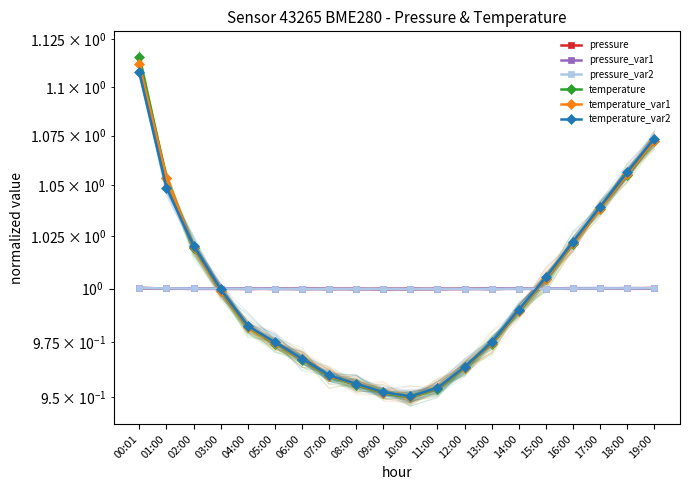

Reading left to right, transcribe all the data shown in this chart.

pressure: 00:01=1.0	01:00=1.0	02:00=1.0	03:00=1.0	04:00=1.0	05:00=1.0	06:00=1.0	07:00=1.0	08:00=1.0	09:00=1.0	10:00=1.0	11:00=1.0	12:00=1.0	13:00=1.0	14:00=1.0	15:00=1.0	16:00=1.0	17:00=1.0	18:00=1.0	19:00=1.0
pressure_var1: 00:01=1.0	01:00=1.0	02:00=1.0	03:00=1.0	04:00=1.0	05:00=1.0	06:00=1.0	07:00=1.0	08:00=1.0	09:00=1.0	10:00=1.0	11:00=1.0	12:00=1.0	13:00=1.0	14:00=1.0	15:00=1.0	16:00=1.0	17:00=1.0	18:00=1.0	19:00=1.0
pressure_var2: 00:01=1.0	01:00=1.0	02:00=1.0	03:00=1.0	04:00=1.0	05:00=1.0	06:00=1.0	07:00=1.0	08:00=1.0	09:00=1.0	10:00=1.0	11:00=1.0	12:00=1.0	13:00=1.0	14:00=1.0	15:00=1.0	16:00=1.0	17:00=1.0	18:00=1.0	19:00=1.0
temperature: 00:01=1.1	01:00=1.1	02:00=1.0	03:00=1.0	04:00=1.0	05:00=1.0	06:00=1.0	07:00=1.0	08:00=1.0	09:00=1.0	10:00=0.9	11:00=1.0	12:00=1.0	13:00=1.0	14:00=1.0	15:00=1.0	16:00=1.0	17:00=1.0	18:00=1.1	19:00=1.1
temperature_var1: 00:01=1.1	01:00=1.1	02:00=1.0	03:00=1.0	04:00=1.0	05:00=1.0	06:00=1.0	07:00=1.0	08:00=1.0	09:00=1.0	10:00=1.0	11:00=1.0	12:00=1.0	13:00=1.0	14:00=1.0	15:00=1.0	16:00=1.0	17:00=1.0	18:00=1.1	19:00=1.1
temperature_var2: 00:01=1.1	01:00=1.0	02:00=1.0	03:00=1.0	04:00=1.0	05:00=1.0	06:00=1.0	07:00=1.0	08:00=1.0	09:00=1.0	10:00=1.0	11:00=1.0	12:00=1.0	13:00=1.0	14:00=1.0	15:00=1.0	16:00=1.0	17:00=1.0	18:00=1.1	19:00=1.1